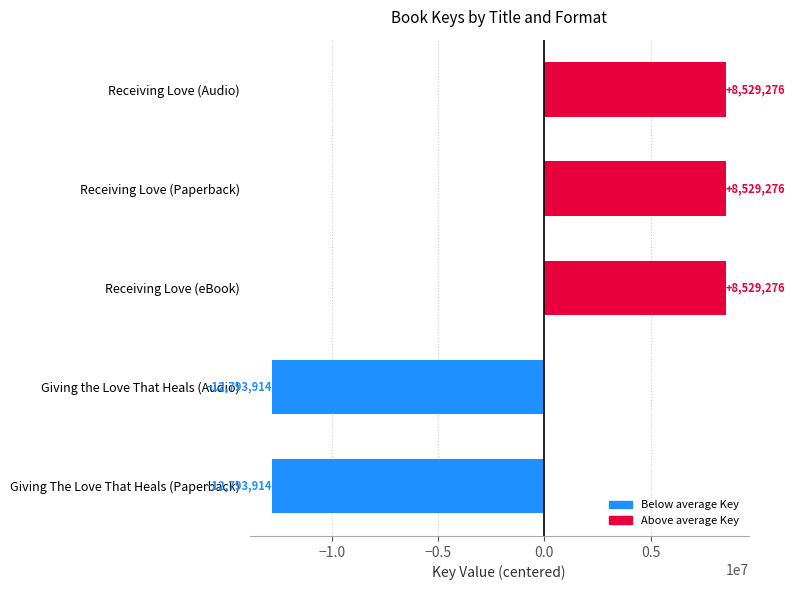

What is the change in value from Receiving Love (Paperback) to Giving The Love That Heals (Paperback)?

-21323190